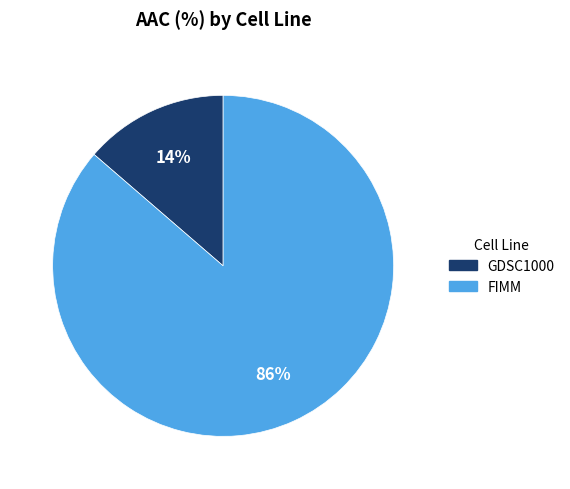

Which slice represents more than half of the pie?

FIMM